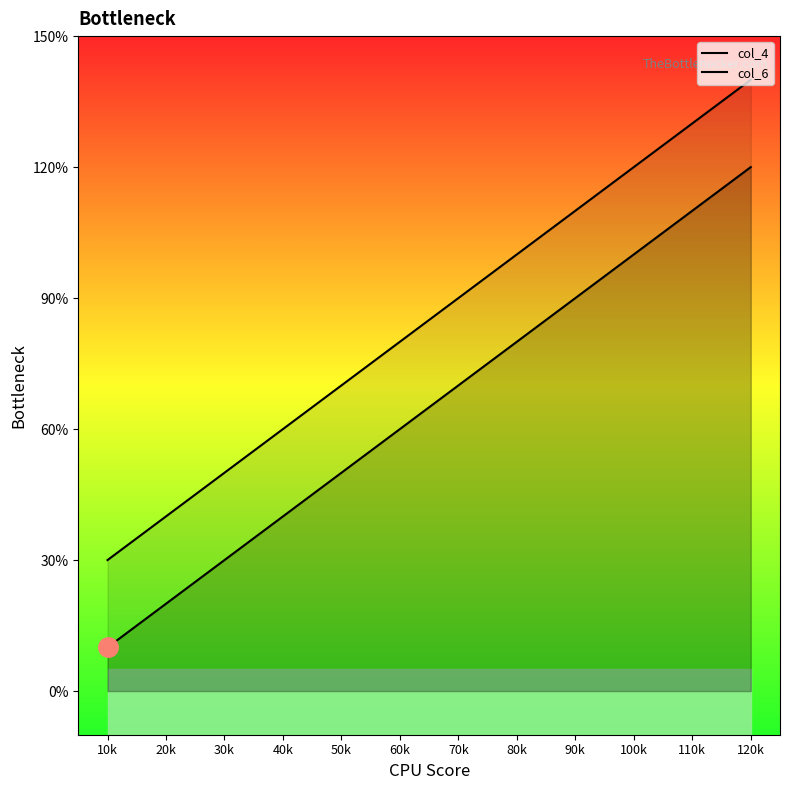

True or false: col_4 and col_6 intersect in this chart.

False